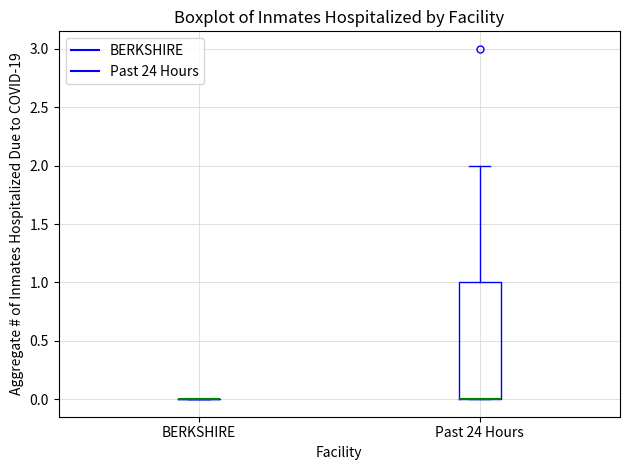

Which box is the tallest, from its lower edge to its upper edge?

Past 24 Hours